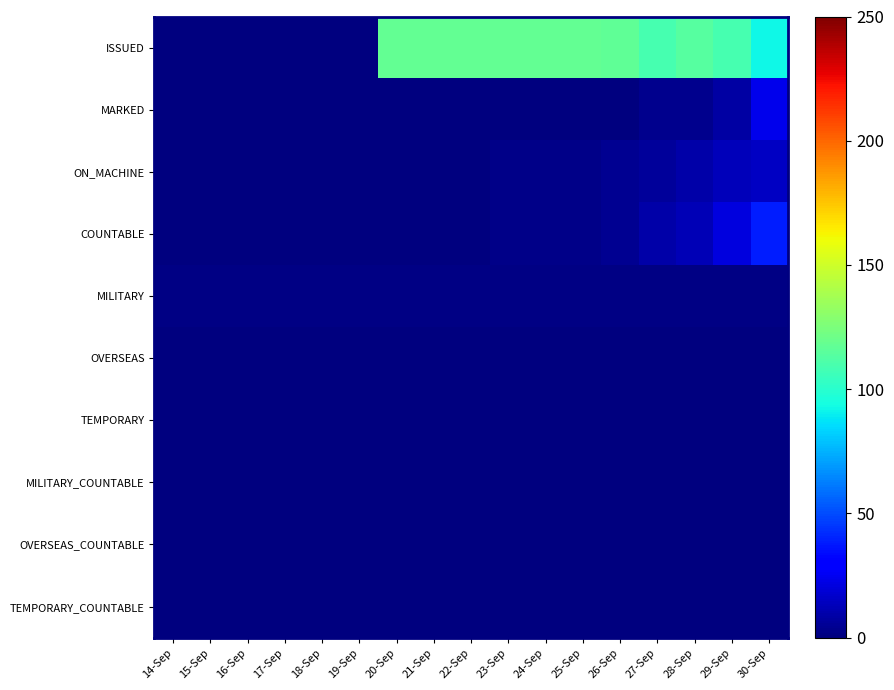

How many series are shown in this chart?

10